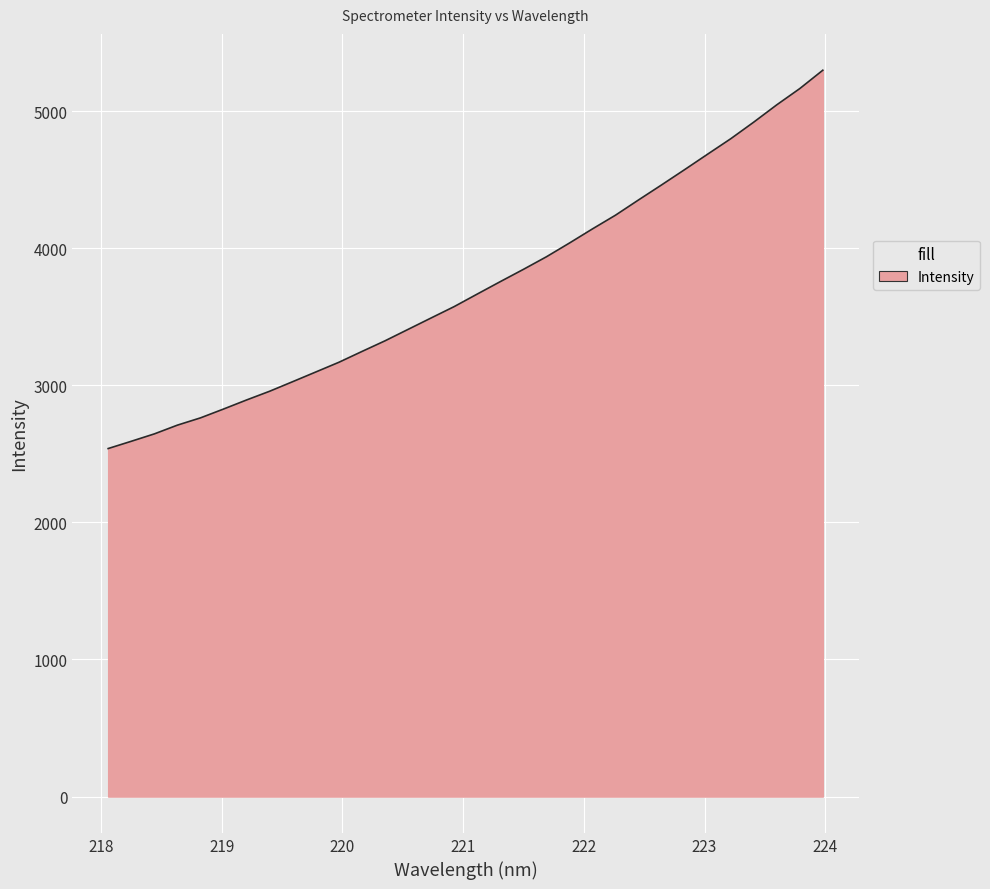

What is the minimum value shown in the chart?

2538.4